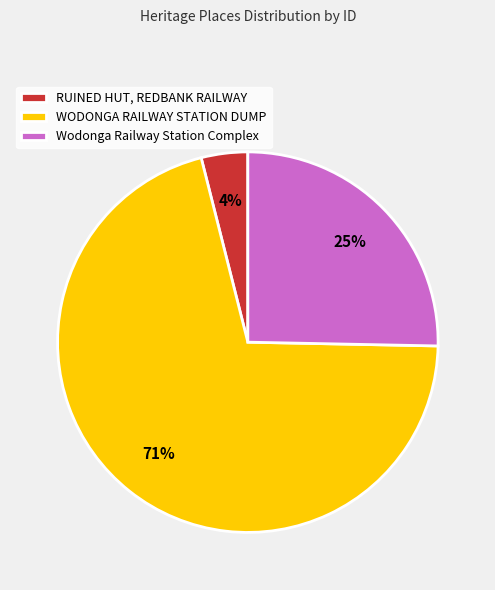

Approximately how many times larger is the value at WODONGA RAILWAY STATION DUMP compared to Wodonga Railway Station Complex?

2.8